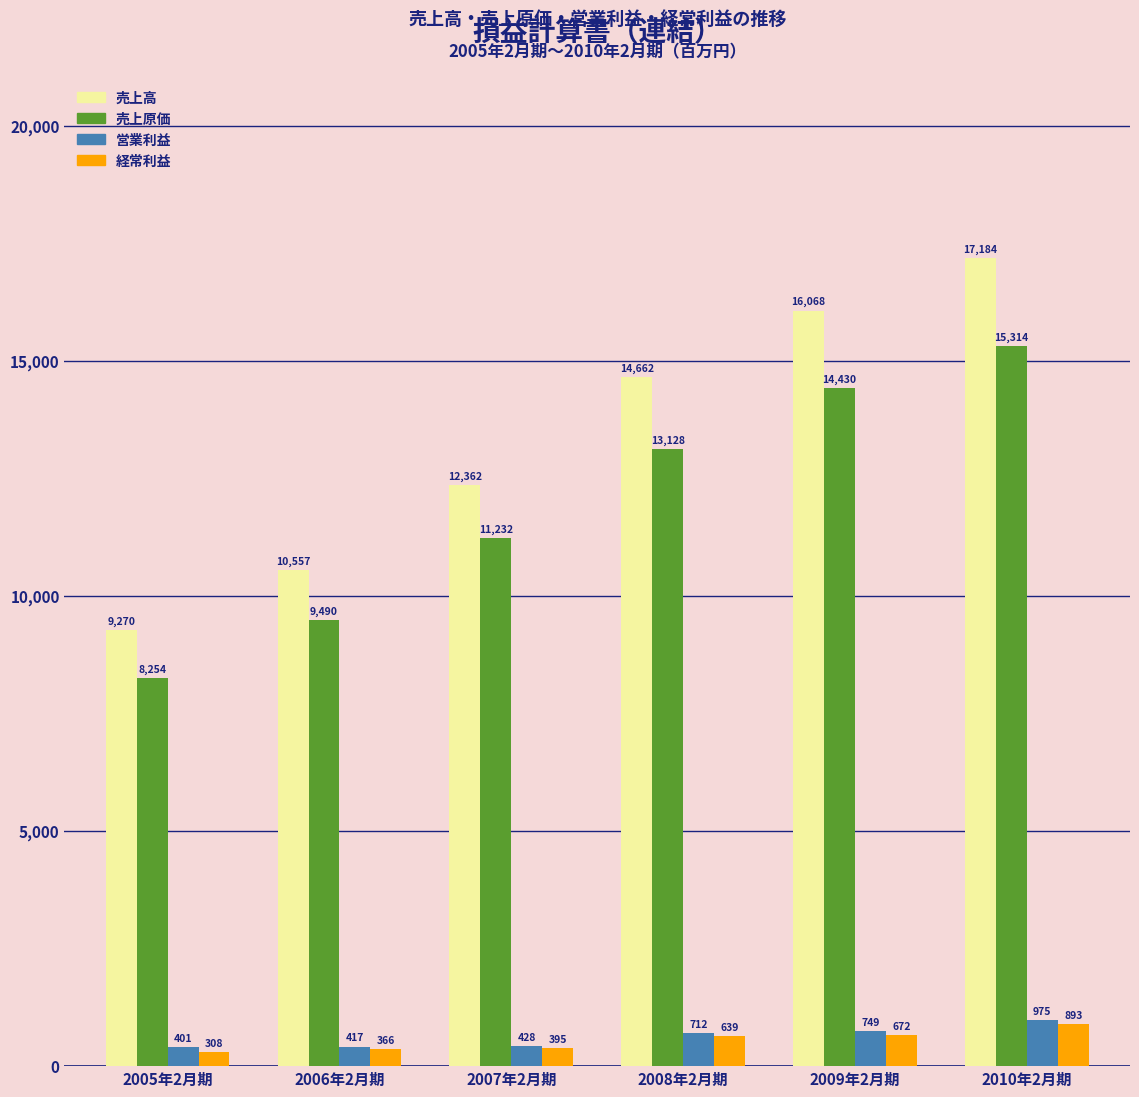

At which category does the chart reach its minimum across all series?

2005年2月期